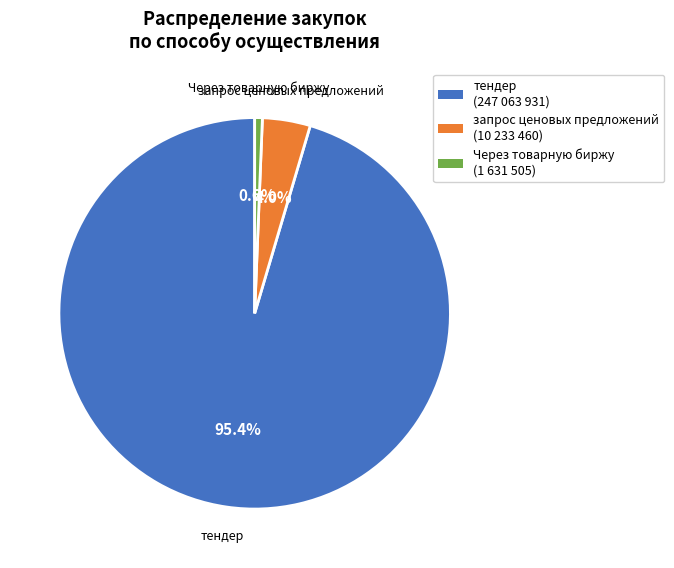

Is there any slice that represents more than half of the pie?

Yes